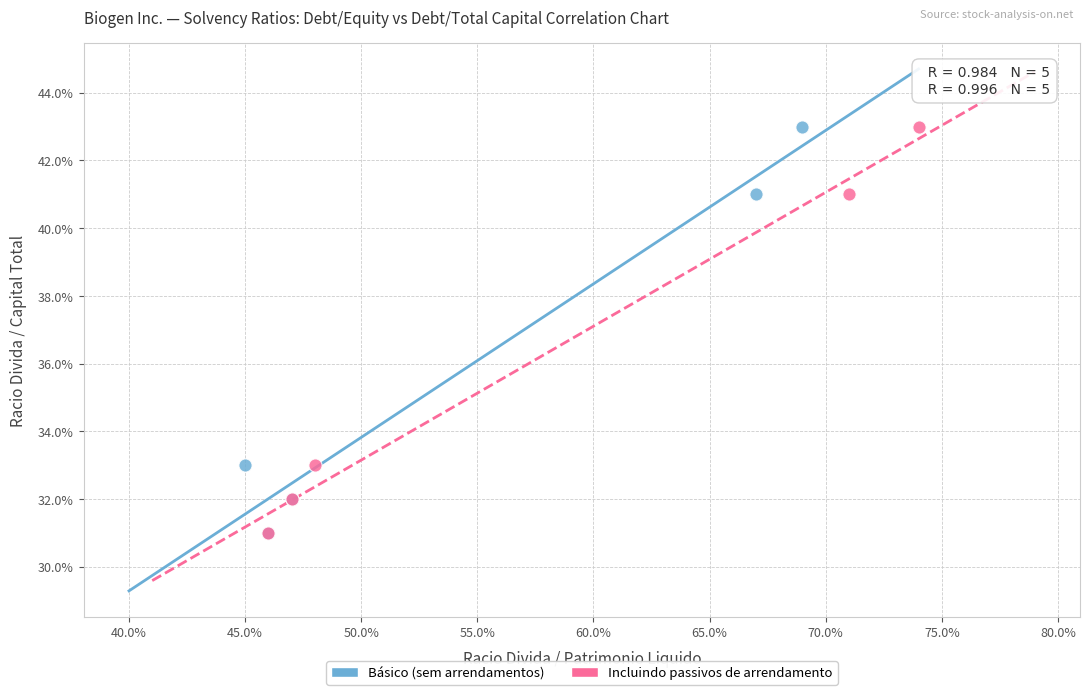

What are all the series names shown in the legend?

Básico (sem arrendamentos), Incluindo passivos de arrendamento